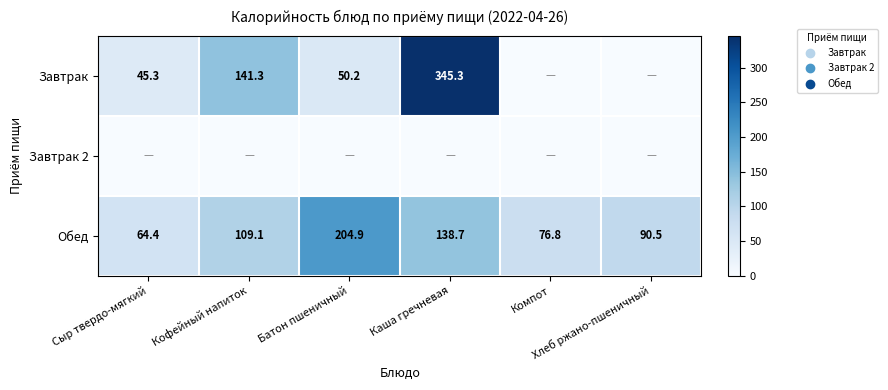

What is the average value of the Обед series?

114.1